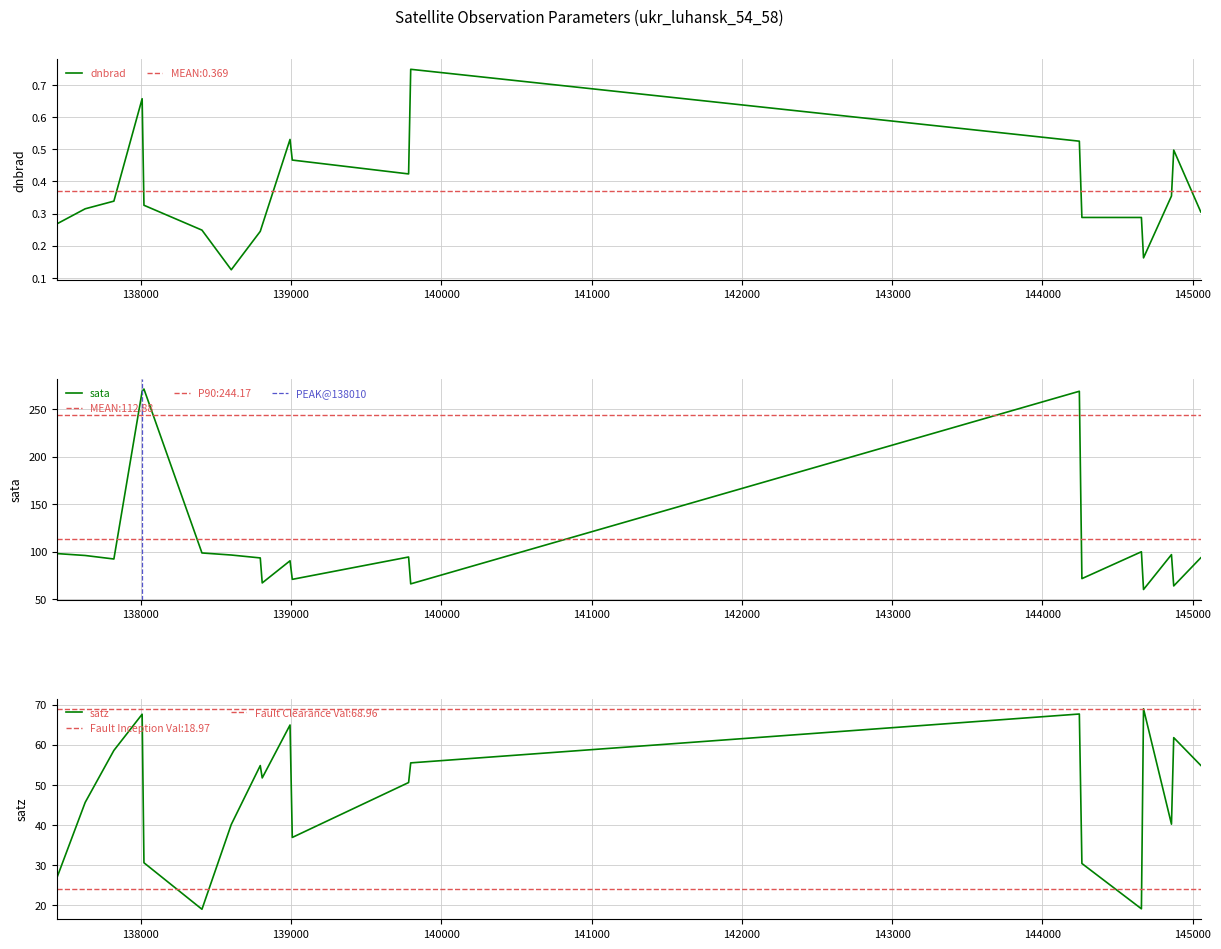

True or false: dnbrad and sata intersect in this chart.

False